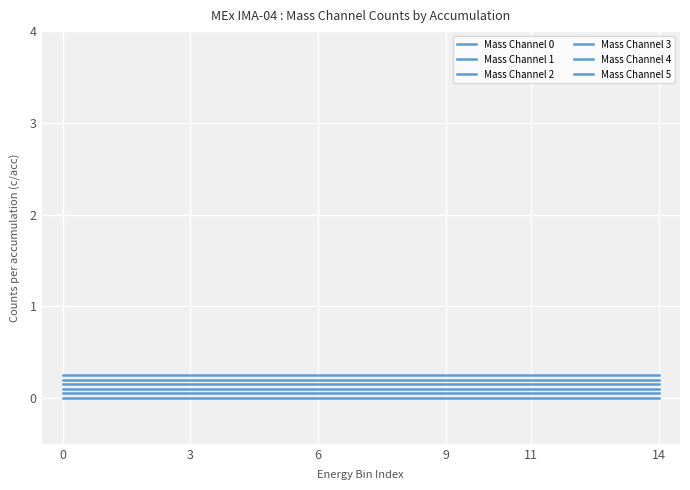

Reading right to left, extract all data points from this chart.

Mass Channel 0: 0.0	0.0	0.0	0.0	0.0	0.0	0.0	0.0	0.0	0.0	0.0	0.0	0.0	0.0	0.0
Mass Channel 1: 0.1	0.1	0.1	0.1	0.1	0.1	0.1	0.1	0.1	0.1	0.1	0.1	0.1	0.1	0.1
Mass Channel 2: 0.1	0.1	0.1	0.1	0.1	0.1	0.1	0.1	0.1	0.1	0.1	0.1	0.1	0.1	0.1
Mass Channel 3: 0.2	0.2	0.2	0.2	0.2	0.2	0.2	0.2	0.2	0.2	0.2	0.2	0.2	0.2	0.2
Mass Channel 4: 0.2	0.2	0.2	0.2	0.2	0.2	0.2	0.2	0.2	0.2	0.2	0.2	0.2	0.2	0.2
Mass Channel 5: 0.2	0.2	0.2	0.2	0.2	0.2	0.2	0.2	0.2	0.2	0.2	0.2	0.2	0.2	0.2